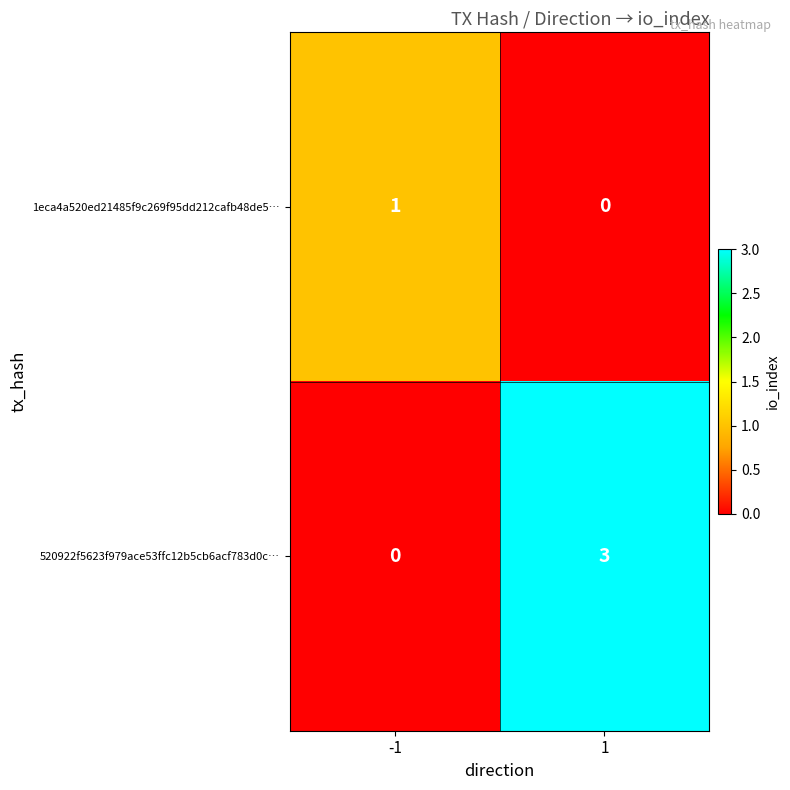

What is the difference between the maximum and minimum values in the 520922f5623f979ace53ffc12b5cb6acf783d0c… series?

3